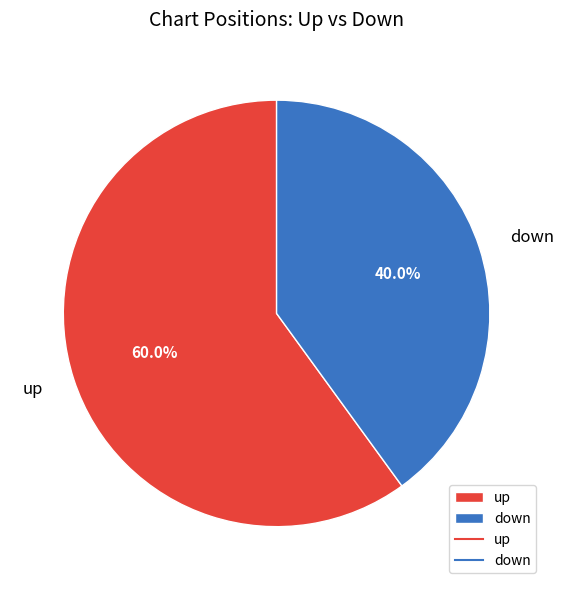

Does up account for over 50% of the chart?

Yes